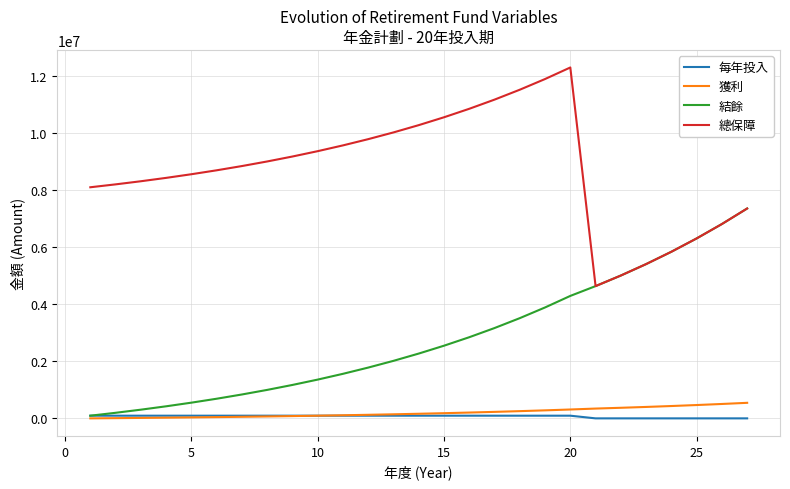

What is the lowest value of the 總保障 series?

4631934.9